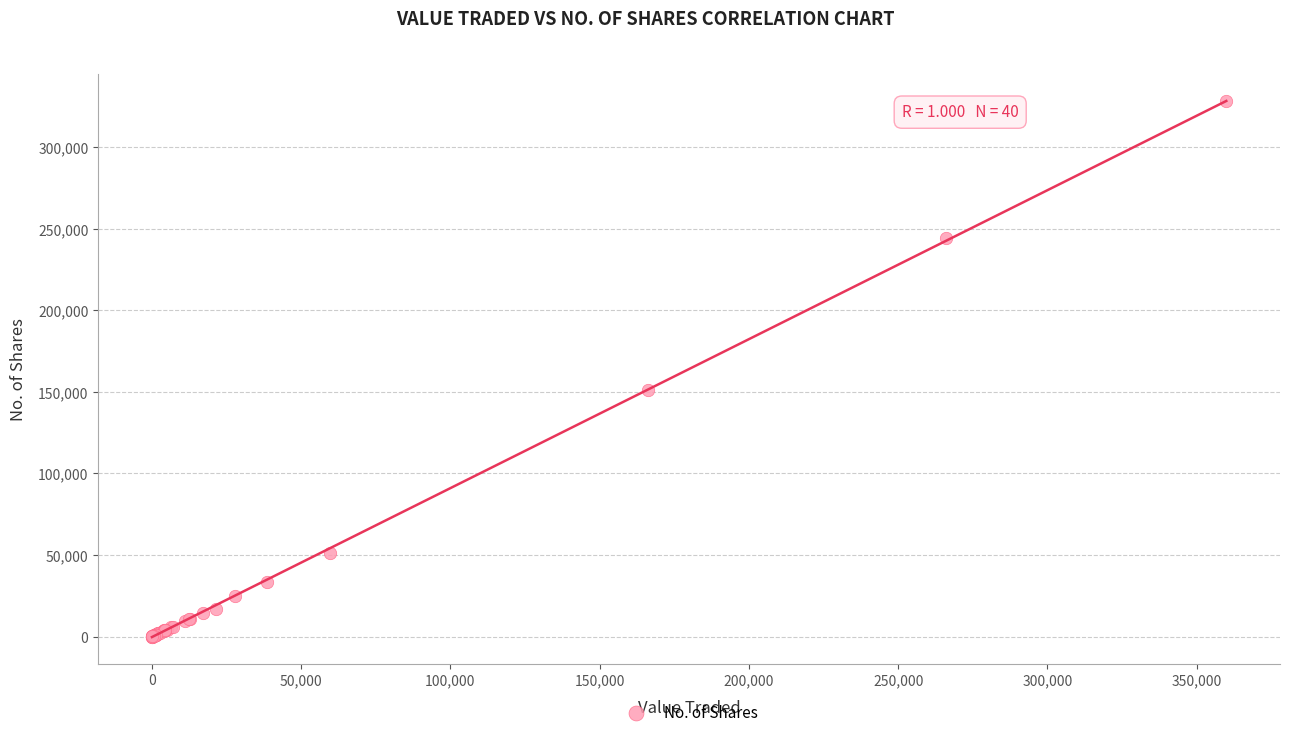

What Y value in the scatter plot is closest to 164006?

151031